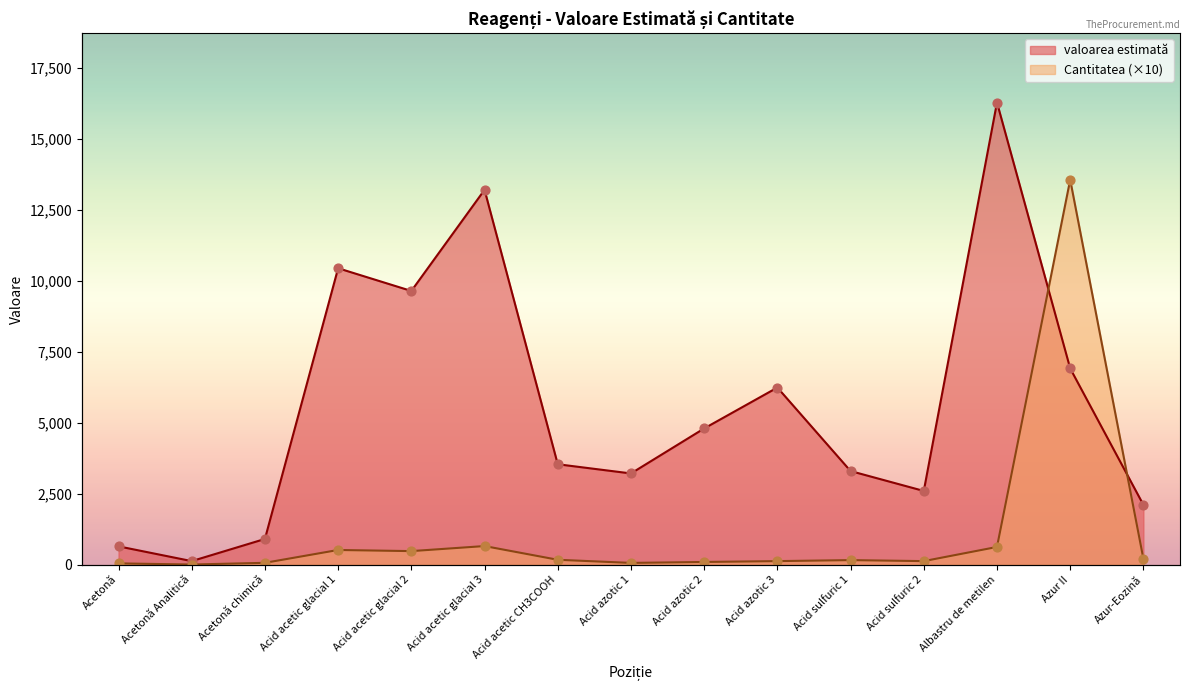

Which series contains the highest Y value?

valoarea estimată